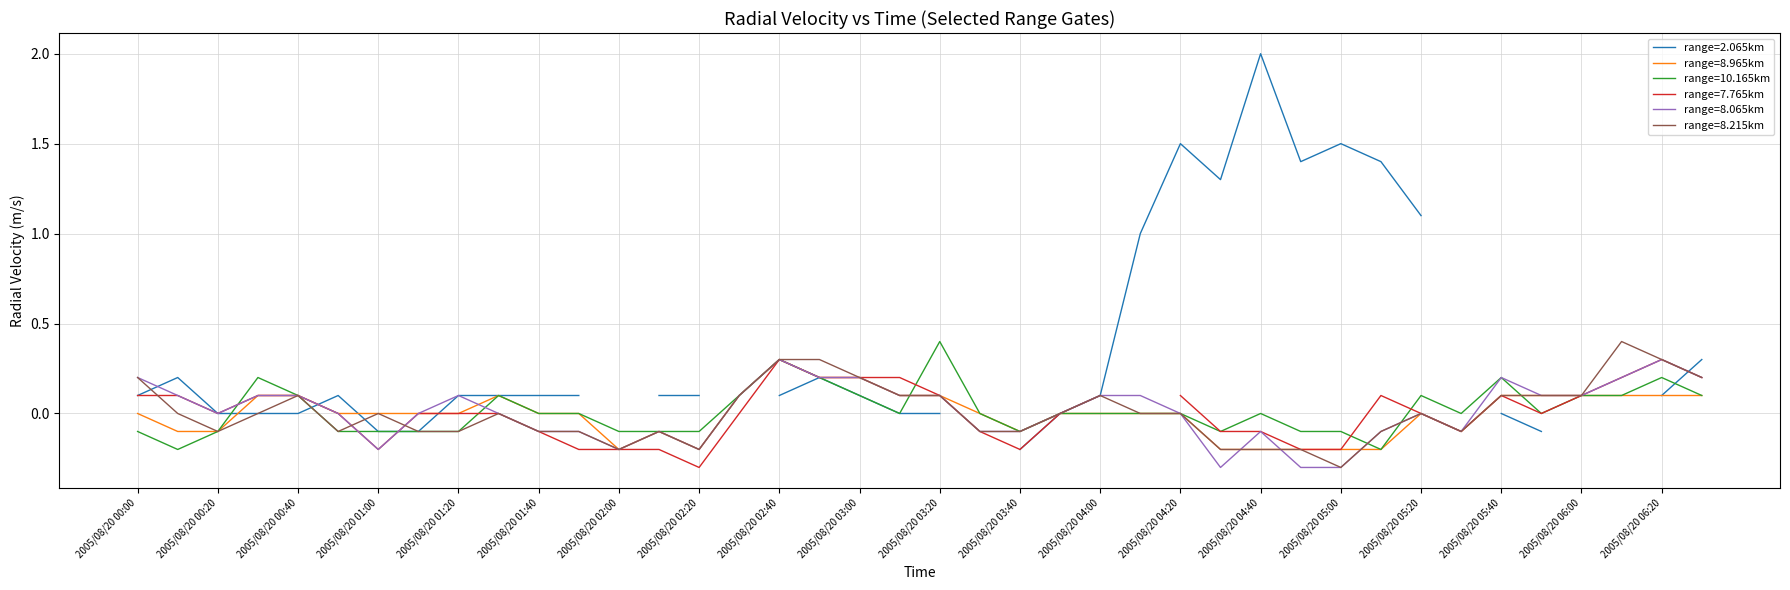

At which label is 8.215 closest to 0?

2005/08/20 00:10